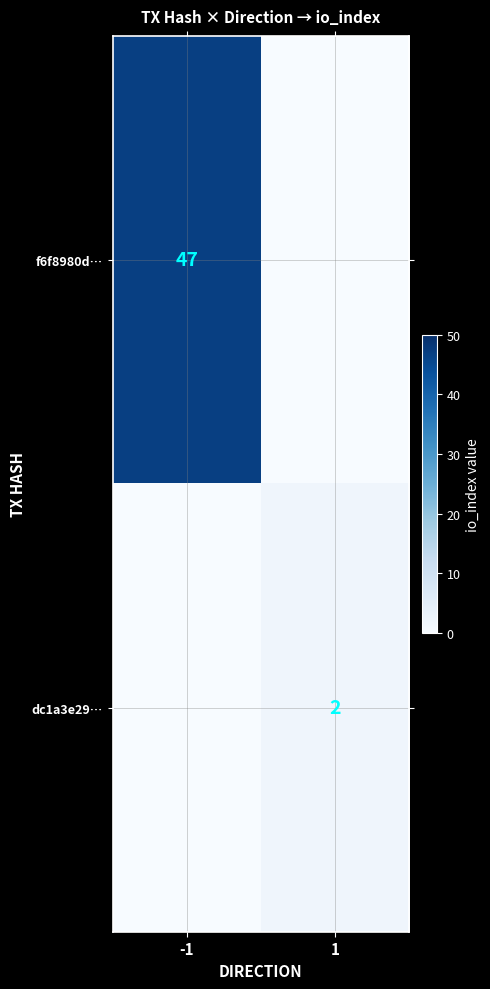

Is it true that f6f8980d… equals 47 at -1?

True